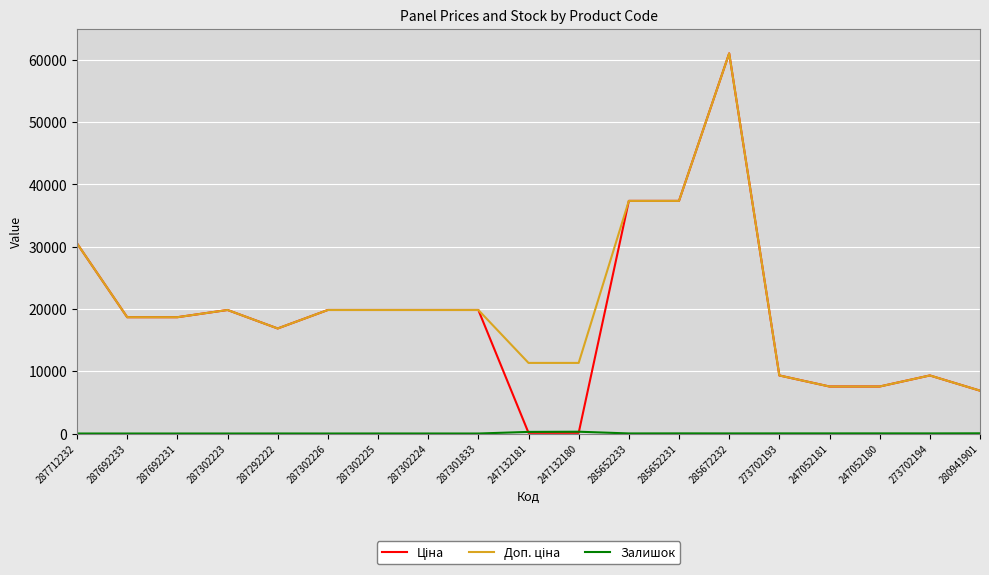

Which category has the highest value across all series?

285672232